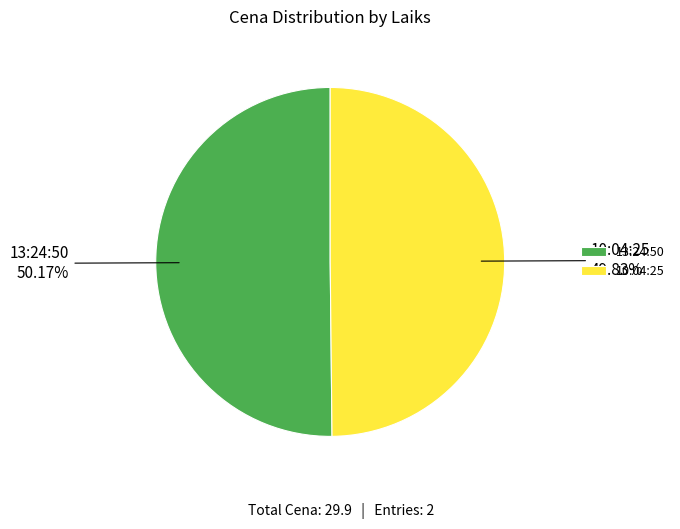

Is there a majority slice in this chart?

Yes